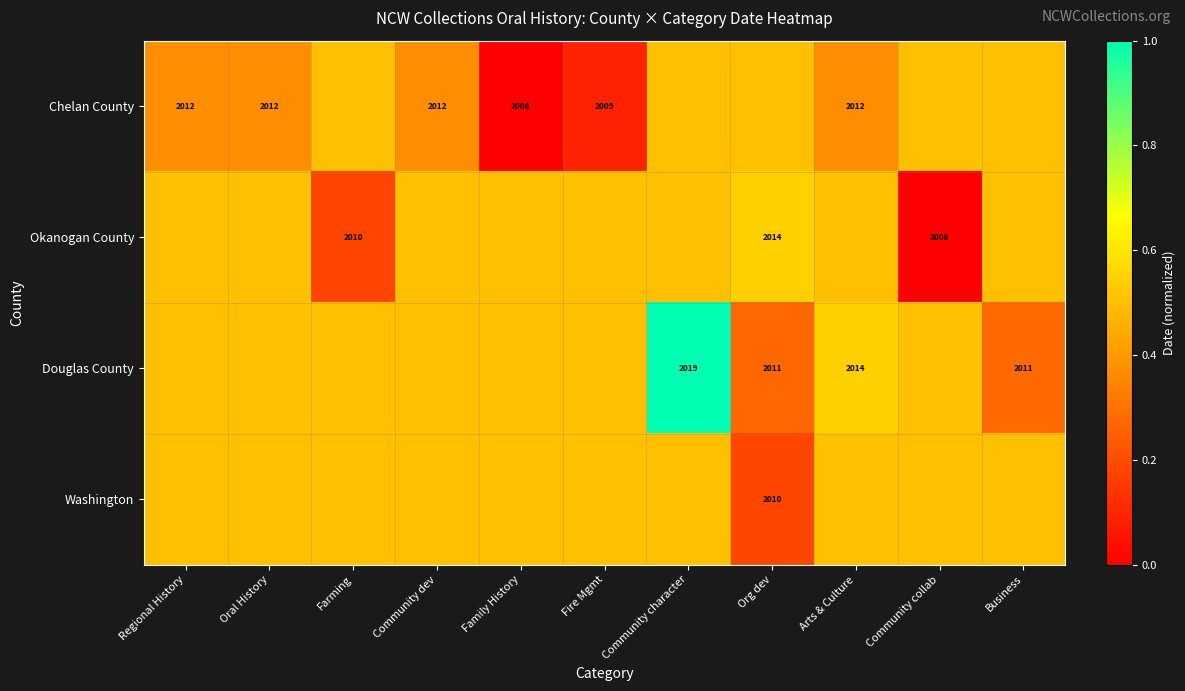

The value of Douglas County at Community character is 1099.7. True or false?

False